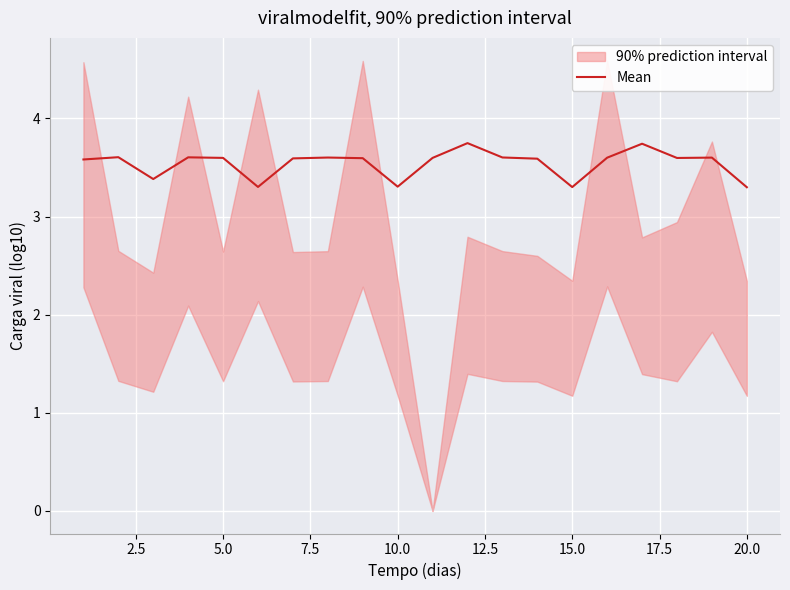

Reading right to left, list all the values displayed in this chart.

3.3	3.6	3.6	3.7	3.6	3.3	3.6	3.6	3.7	3.6	3.3	3.6	3.6	3.6	3.3	3.6	3.6	3.4	3.6	3.6